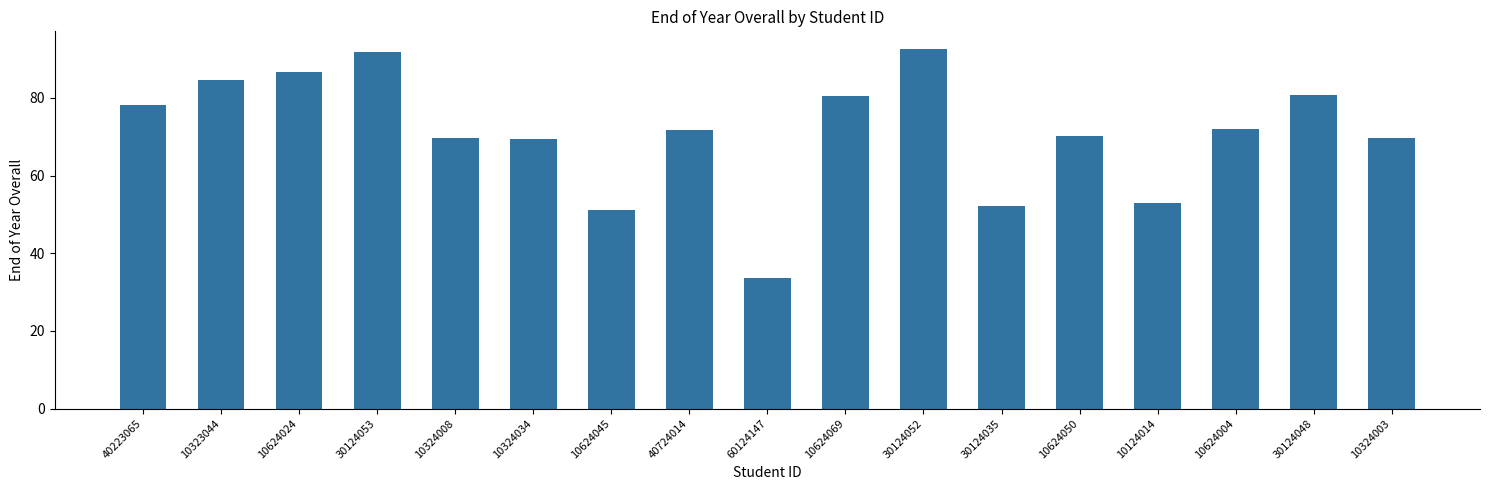

What is the label of the 2nd bar from the right?

30124048